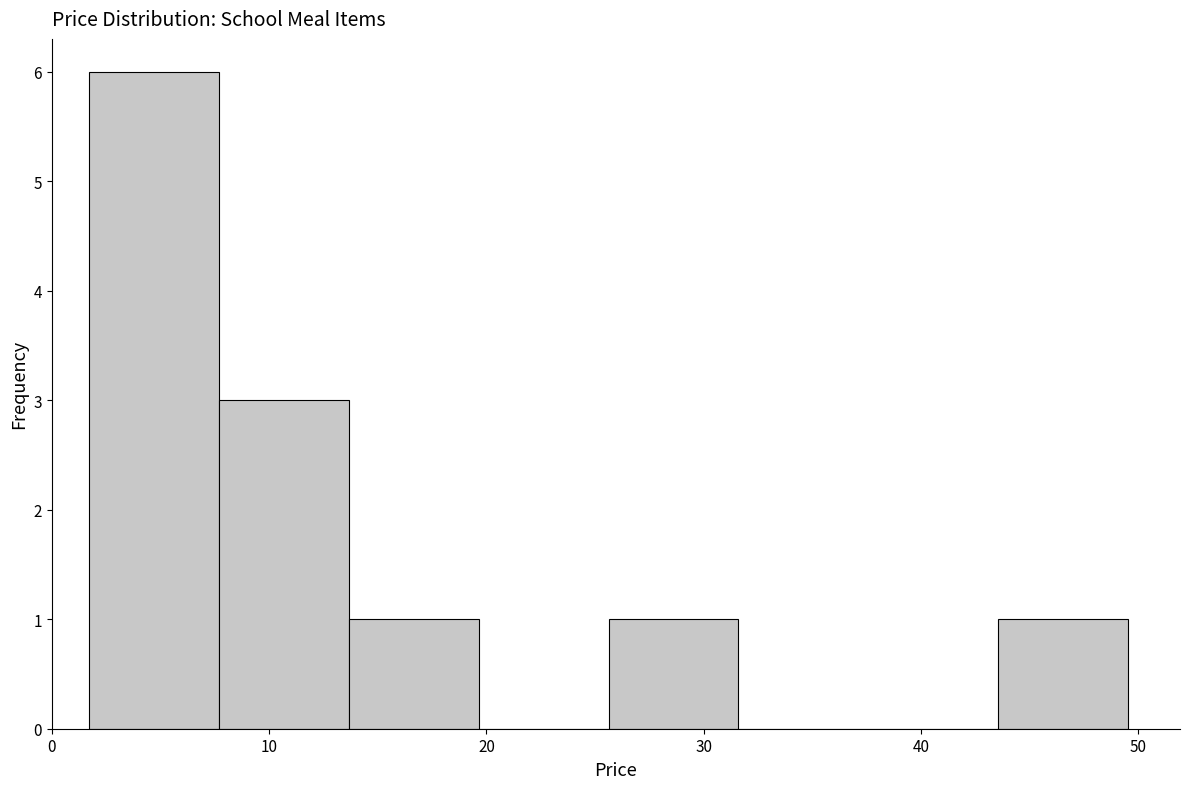

Which range on the x-axis has the tallest bar?

2 to 8